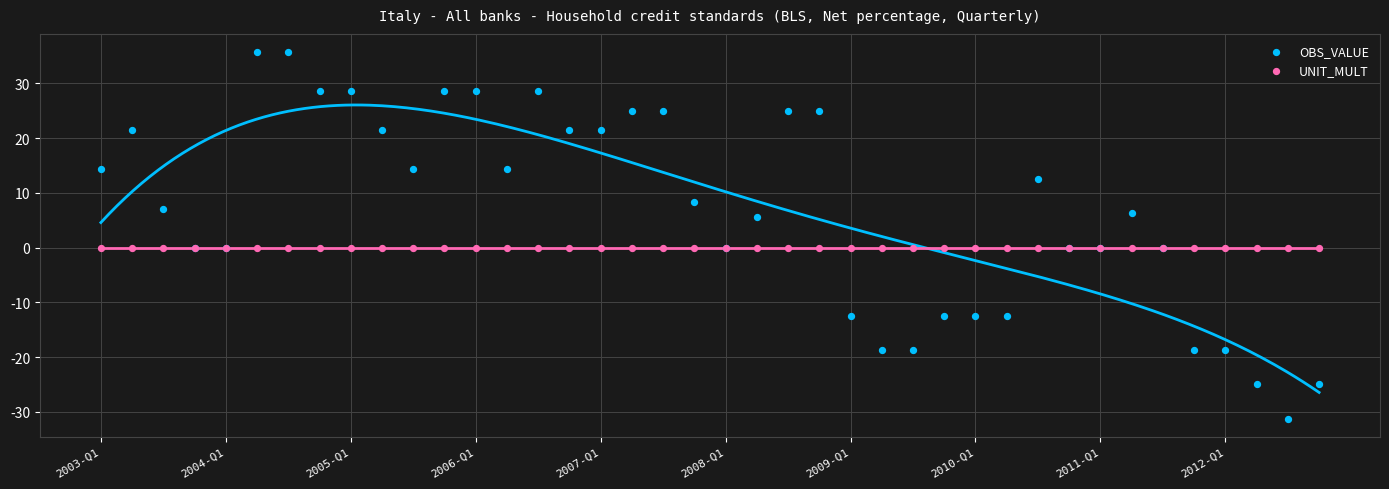

Which series reaches the minimum Y coordinate?

OBS_VALUE